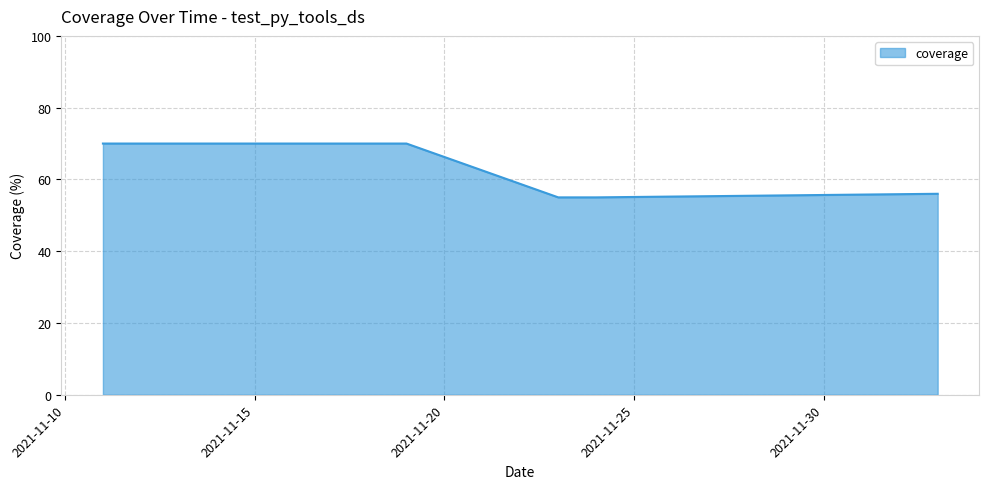

What is the sum of all values?

306